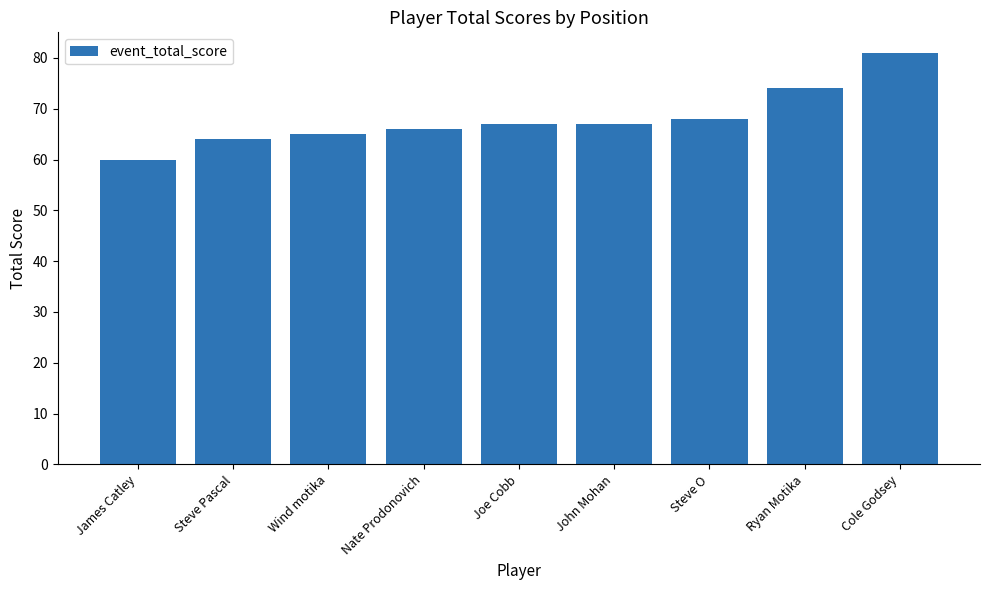

True or false: the data shows 25 at Steve O.

False